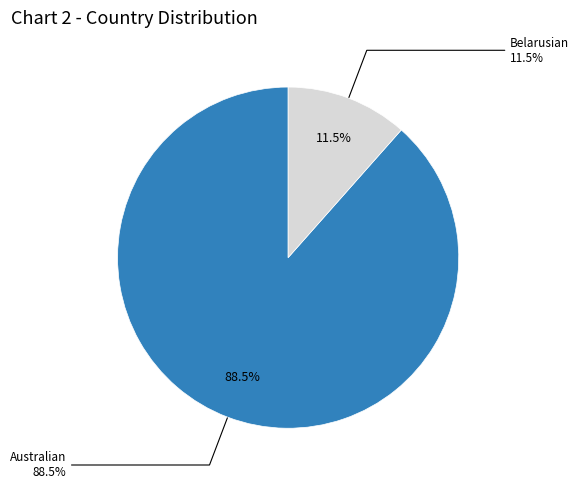

The Belarusian slice represents 12% of the pie. True or false?

True